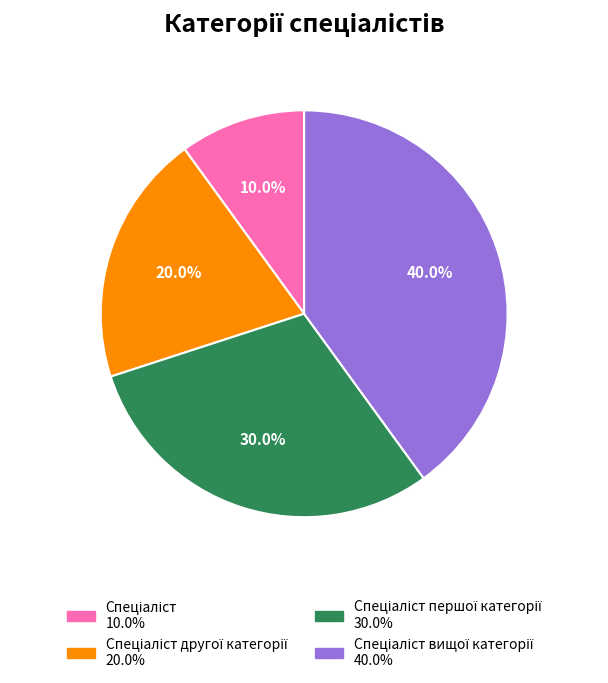

Is there any slice that represents more than half of the pie?

No